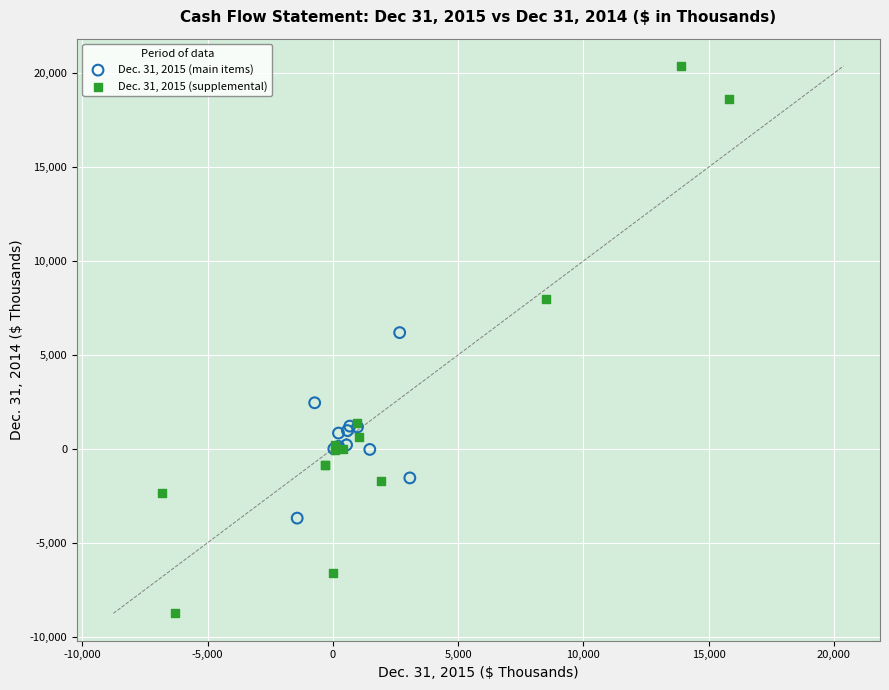

Which series contains the highest Y value?

Dec. 31, 2015 (supplemental)